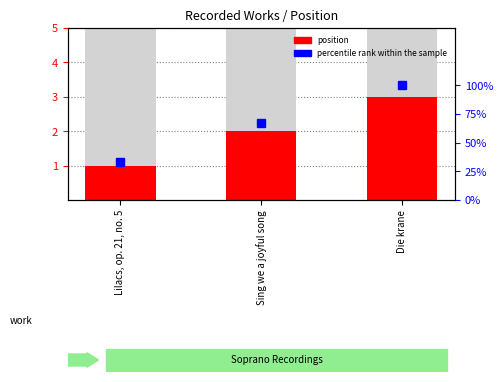

Reading right to left, what are all the values shown in this chart?

3	2	1